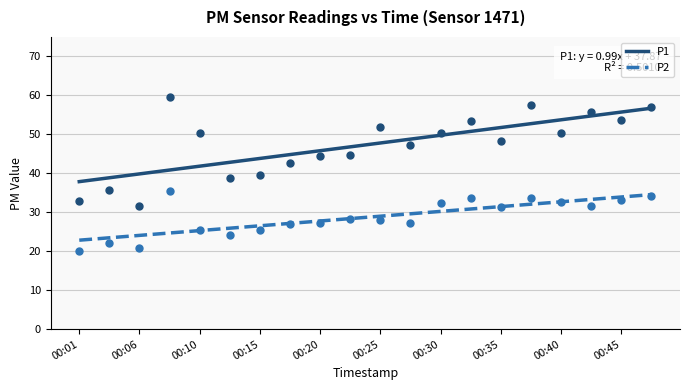

At which category is the sum across all series the highest?

00:08